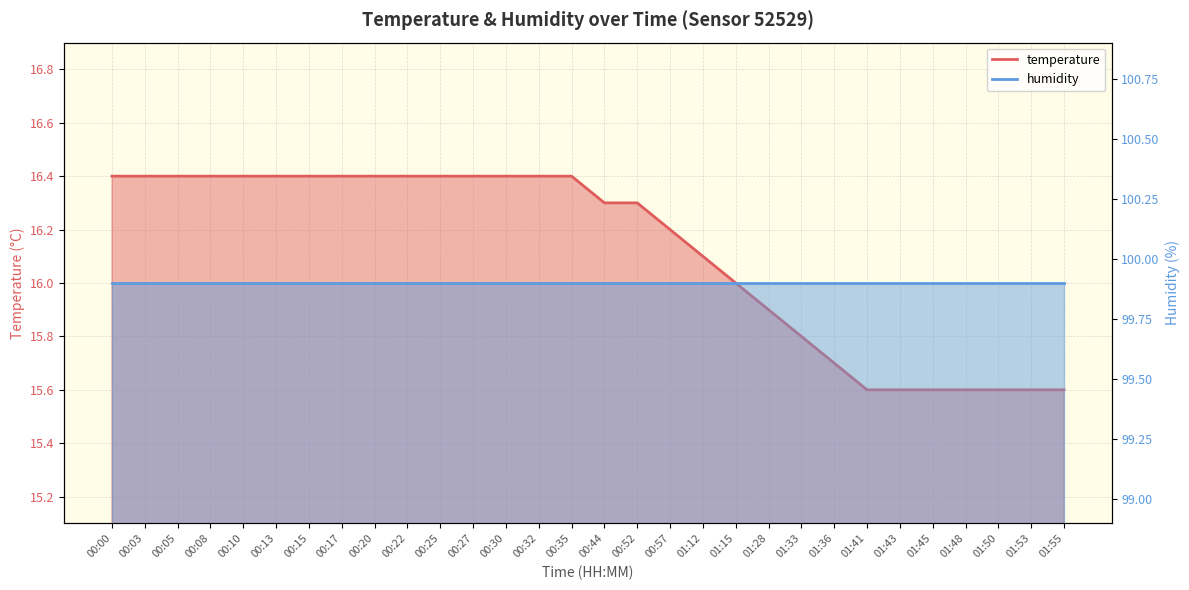

The chart shows a value of 5.3 at 00:05. True or false?

False